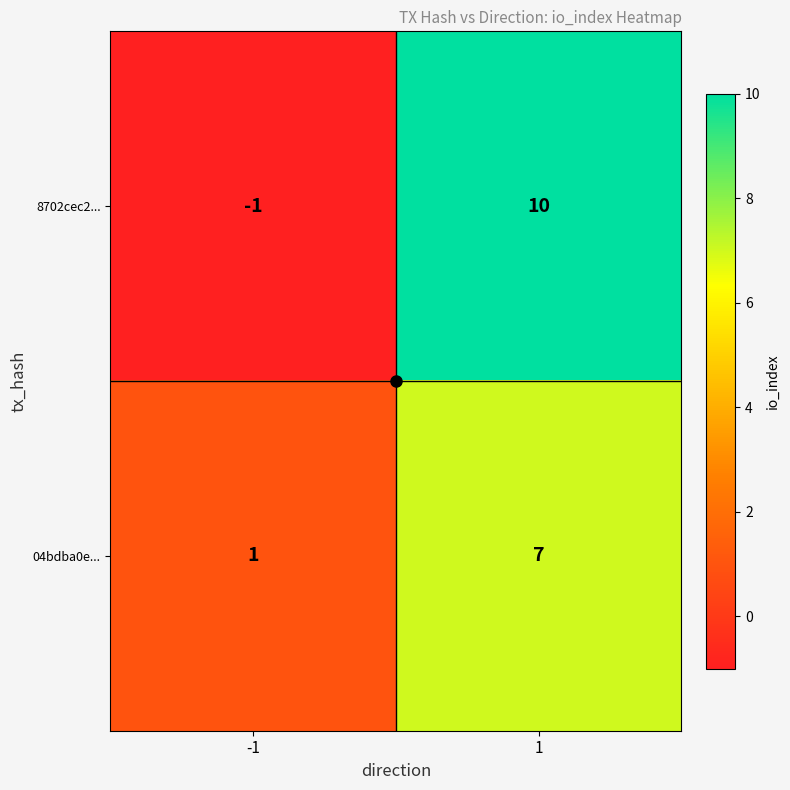

Which series has the largest total across all categories?

8702cec2...